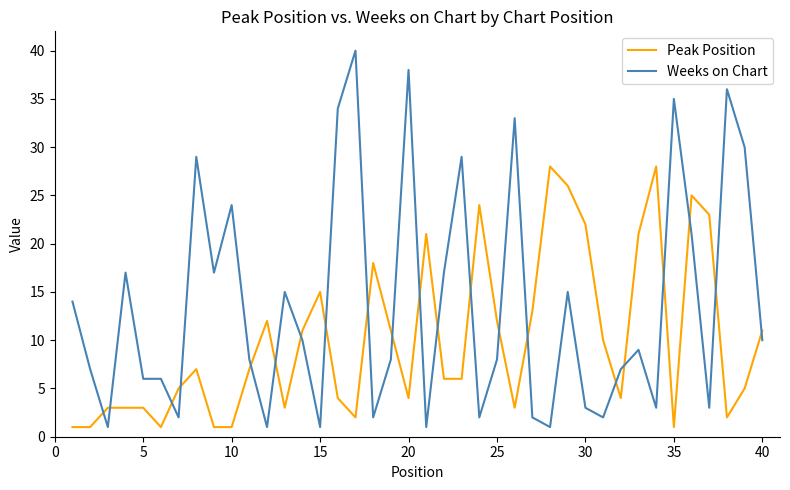

How many values in the Weeks on Chart series are below 9?

20